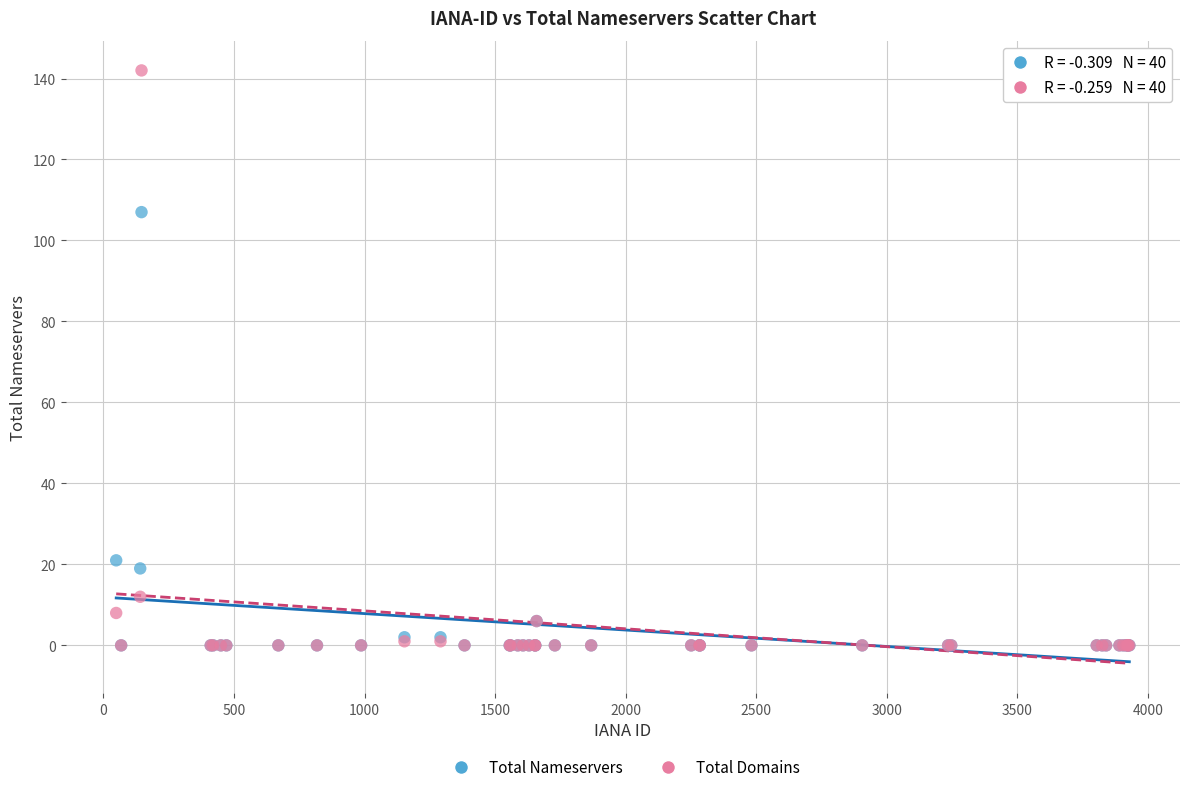

In the Total Nameservers series, what Y value is closest to 53?

21